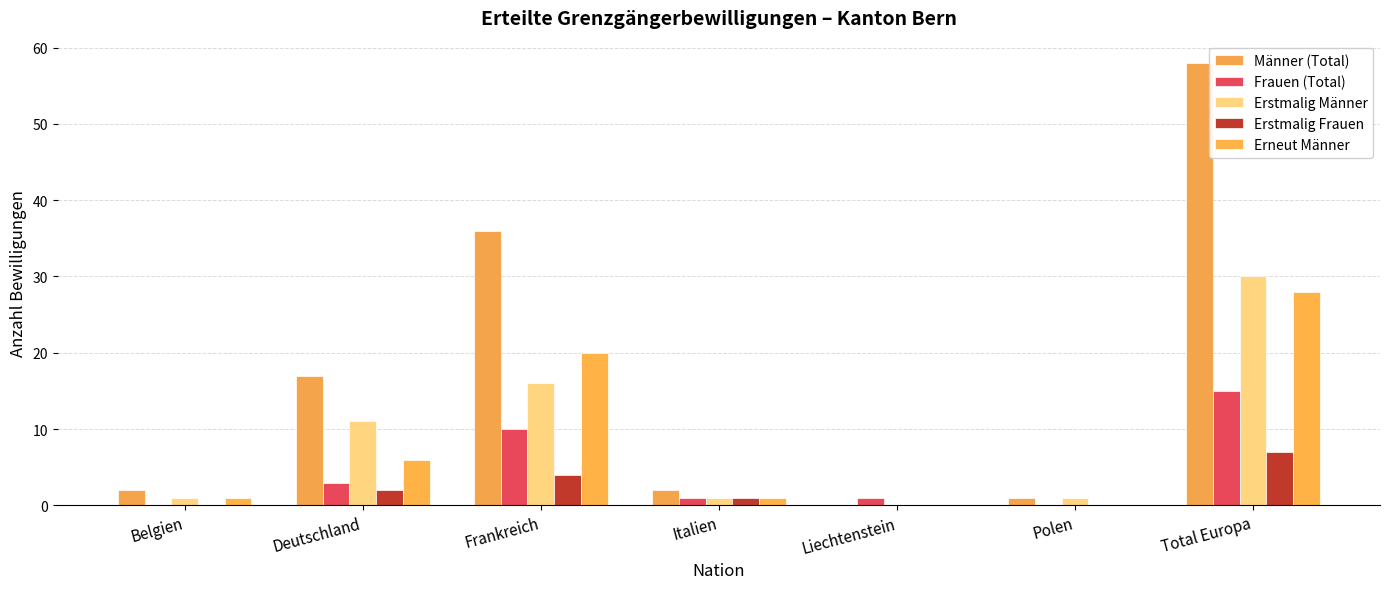

What is the difference between the highest and lowest values at Belgien?

2